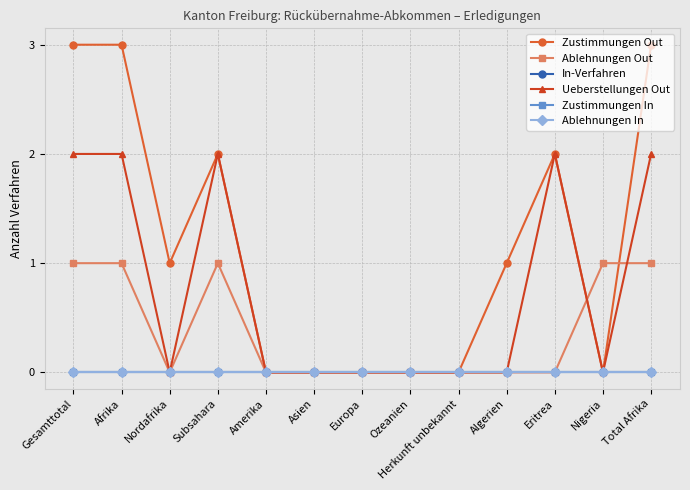

Does the chart have visible grid lines?

Yes